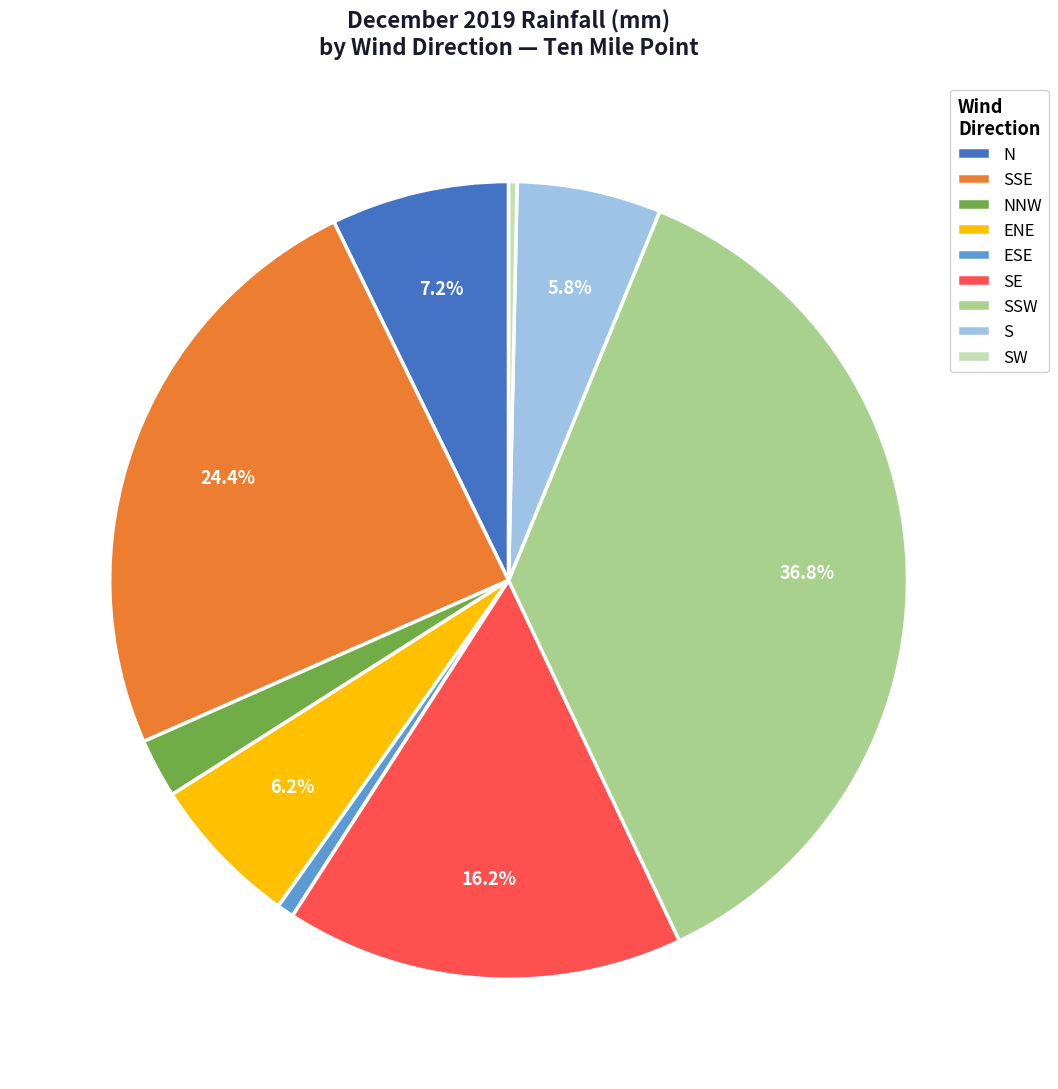

Which slice is the largest?

SSW